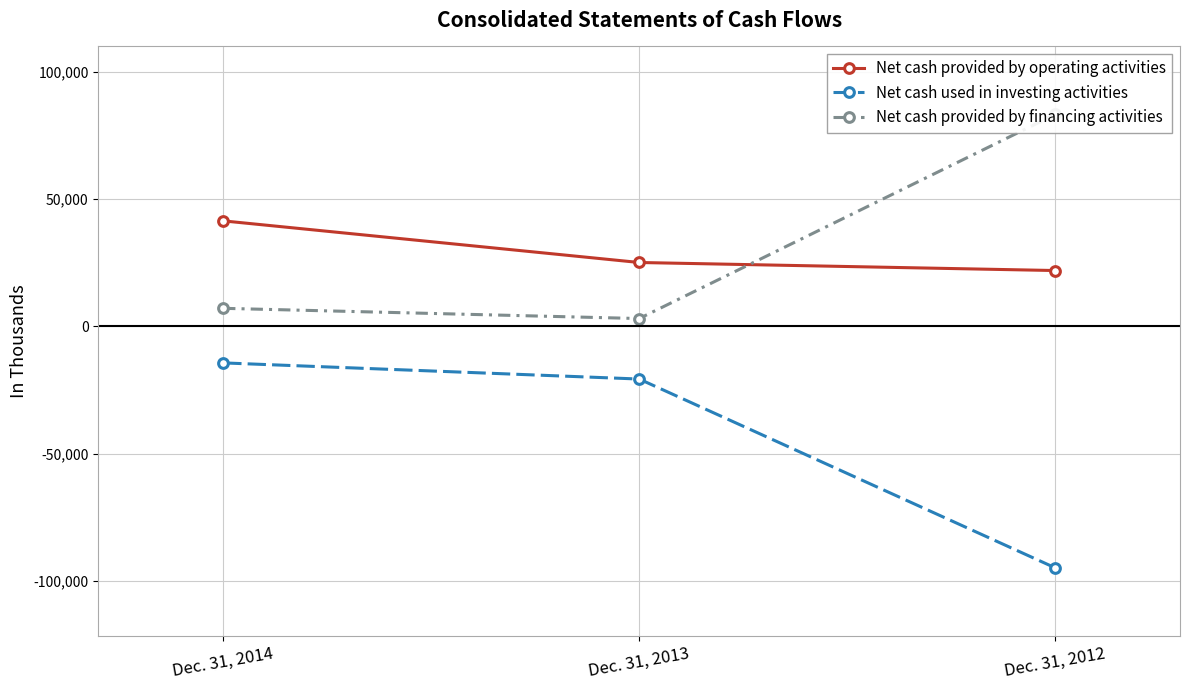

What is the difference between the Net cash provided by financing activities values at Dec. 31, 2013 and Dec. 31, 2014?

4016